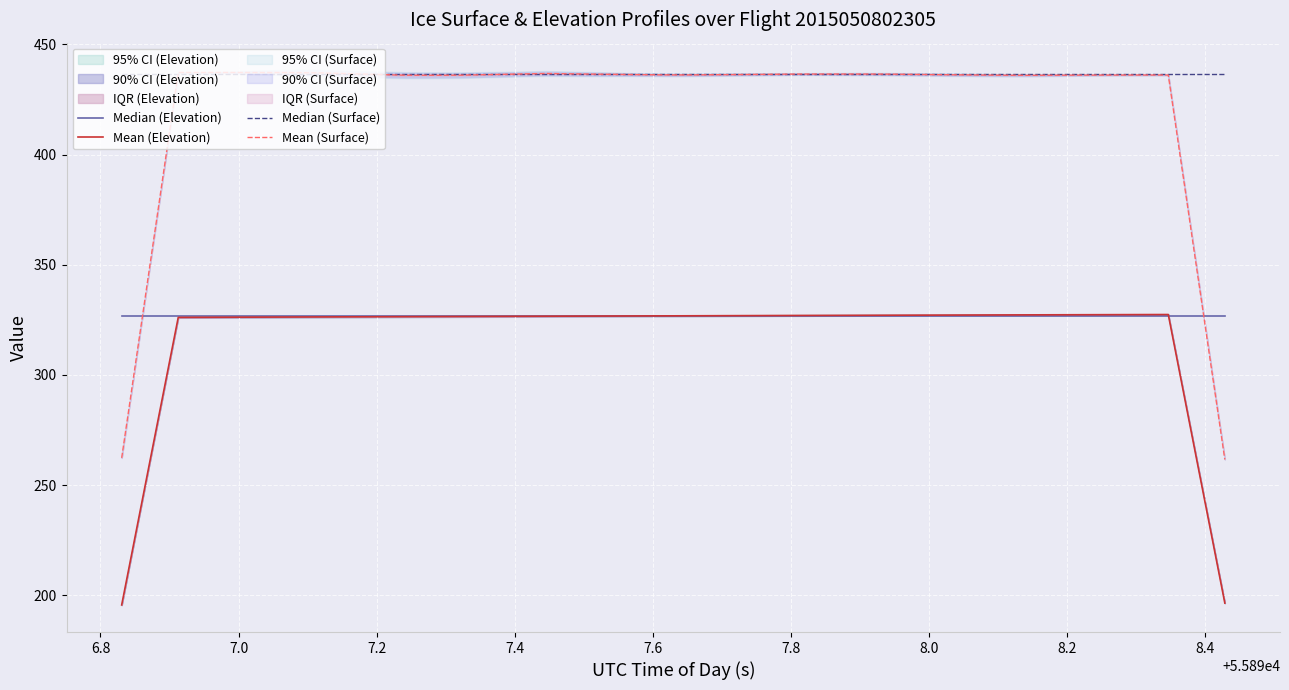

How many distinct data groups are displayed?

4